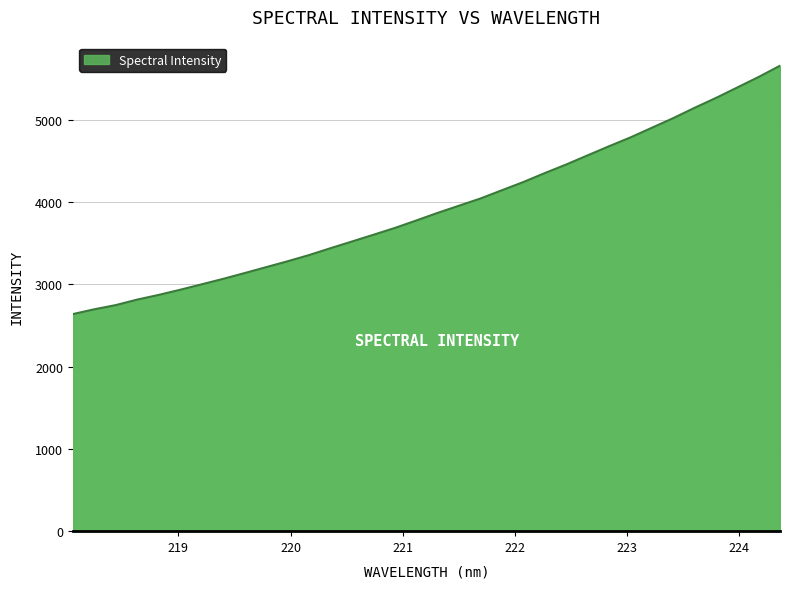

What is the minimum value shown in the chart?

2637.3